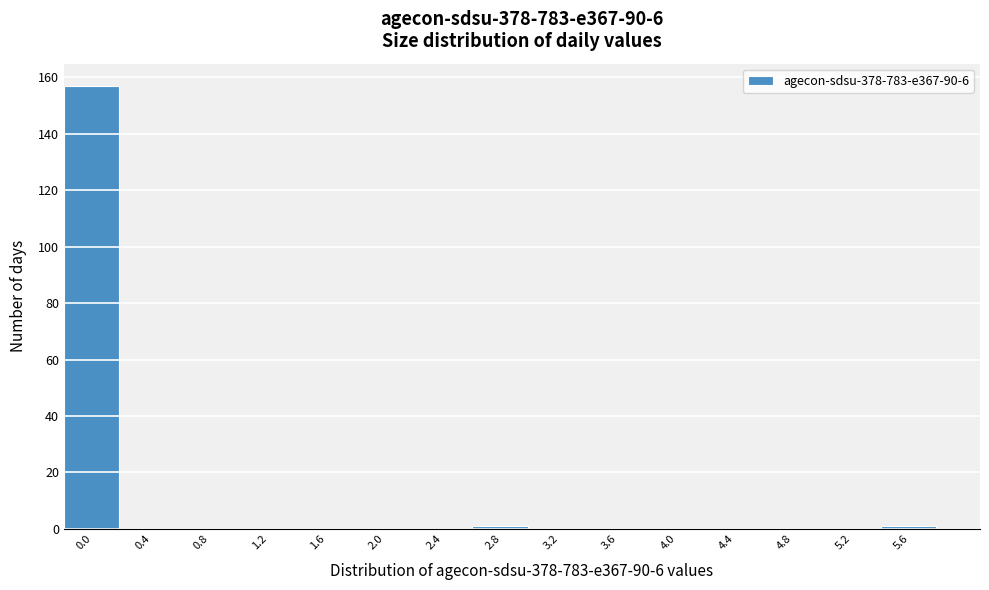

Reading left to right, what are all the values shown in this chart?

0.0=157	0.4=0	0.8=0	1.2=0	1.6=0	2.0=0	2.4=0	2.8=1	3.2=0	3.6=0	4.0=0	4.4=0	4.8=0	5.2=0	5.6=1